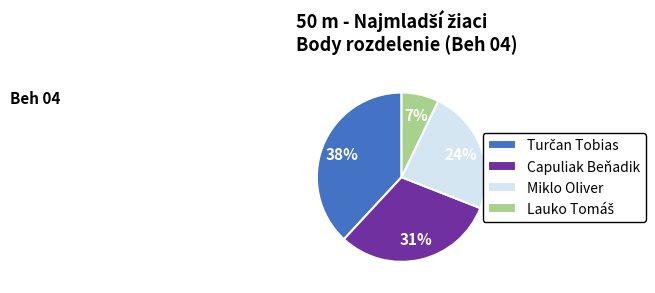

True or false: Capuliak Beňadik accounts for 40% of the total.

False